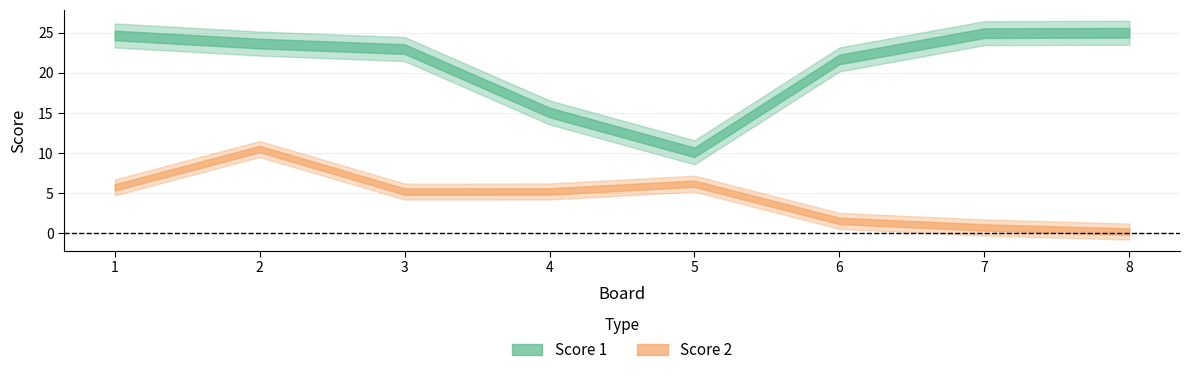

What is the difference between the maximum and second lowest values in the Score 1 series?

10